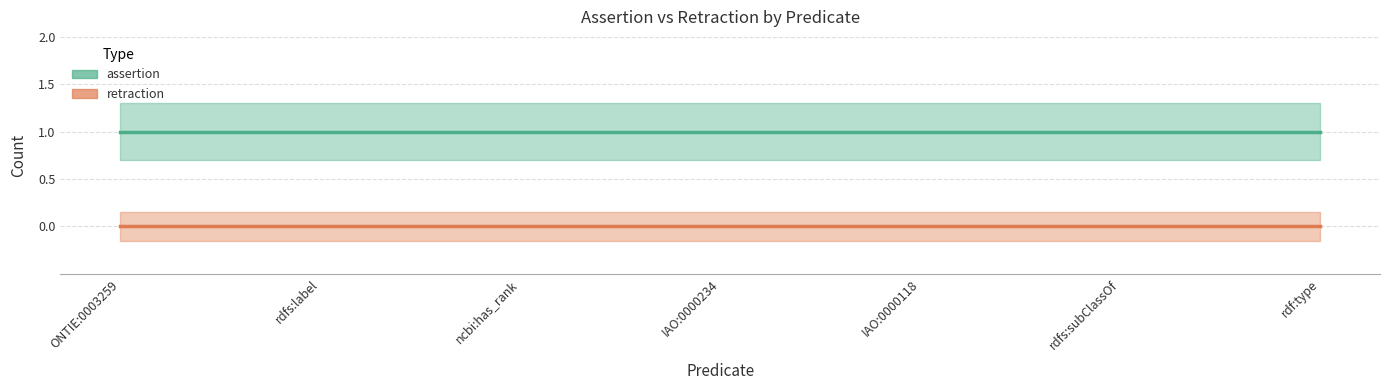

Does the chart display data point markers on the line(s)?

No